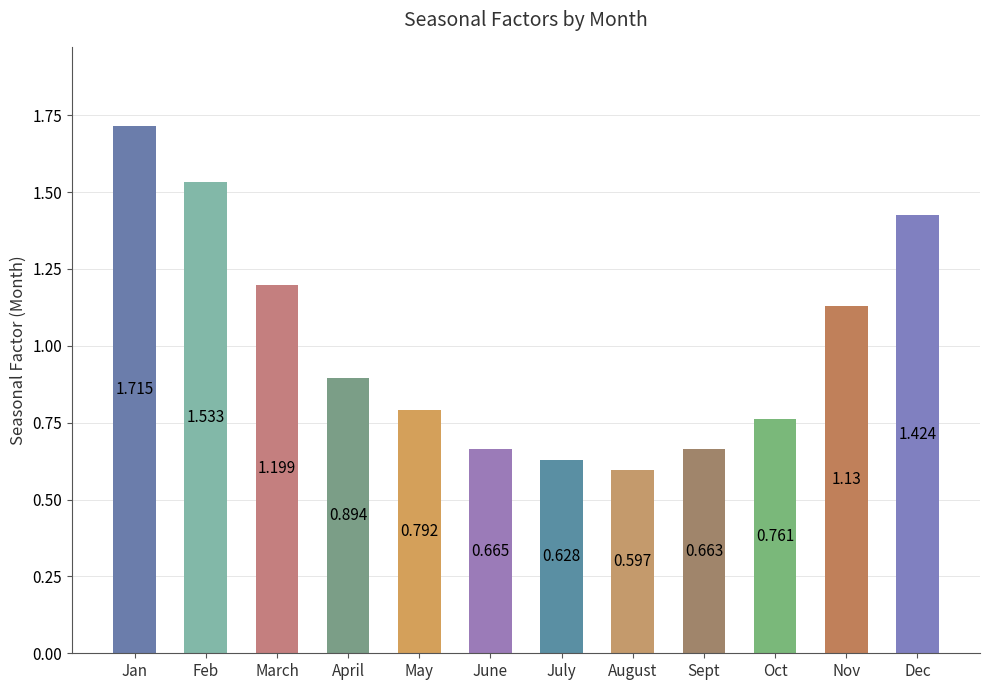

Rank the categories by value from highest to lowest.

Jan, Feb, Dec, March, Nov, April, May, Oct, June, Sept, July, August